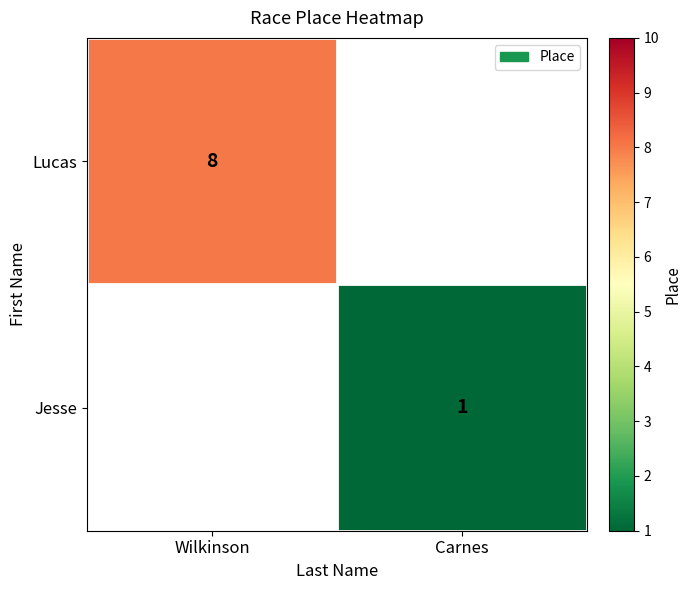

The Jesse series shows 1 at Carnes. True or false?

True